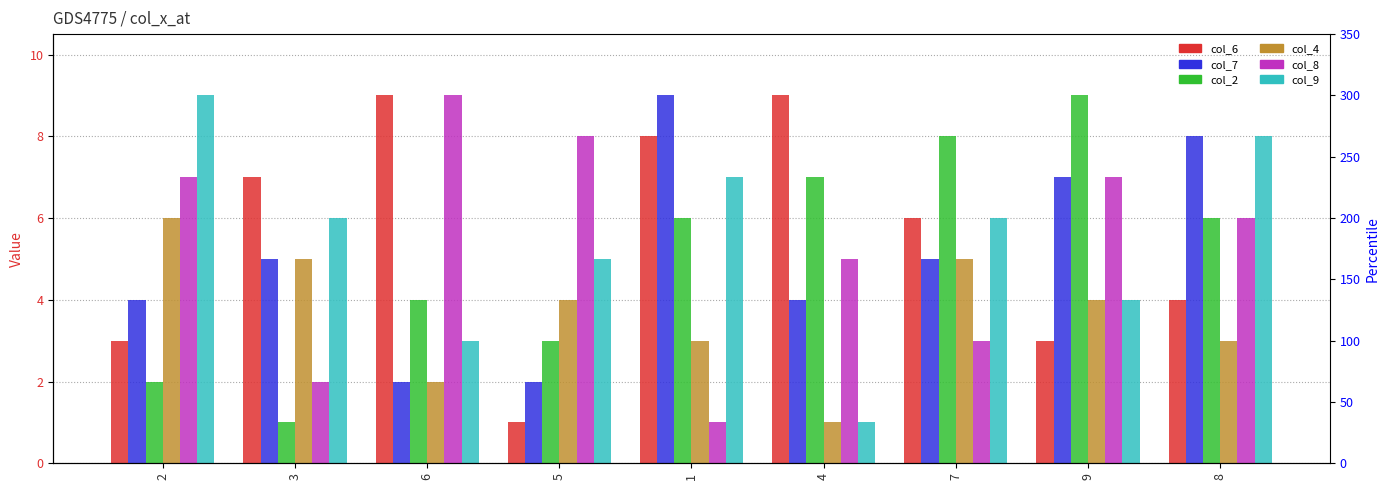

Reading left to right, what are all the values shown in this chart?

col_6: 3	7	9	1	8	9	6	3	4
col_7: 4	5	2	2	9	4	5	7	8
col_2: 2	1	4	3	6	7	8	9	6
col_4: 6	5	2	4	3	1	5	4	3
col_8: 7	2	9	8	1	5	3	7	6
col_9: 9	6	3	5	7	1	6	4	8